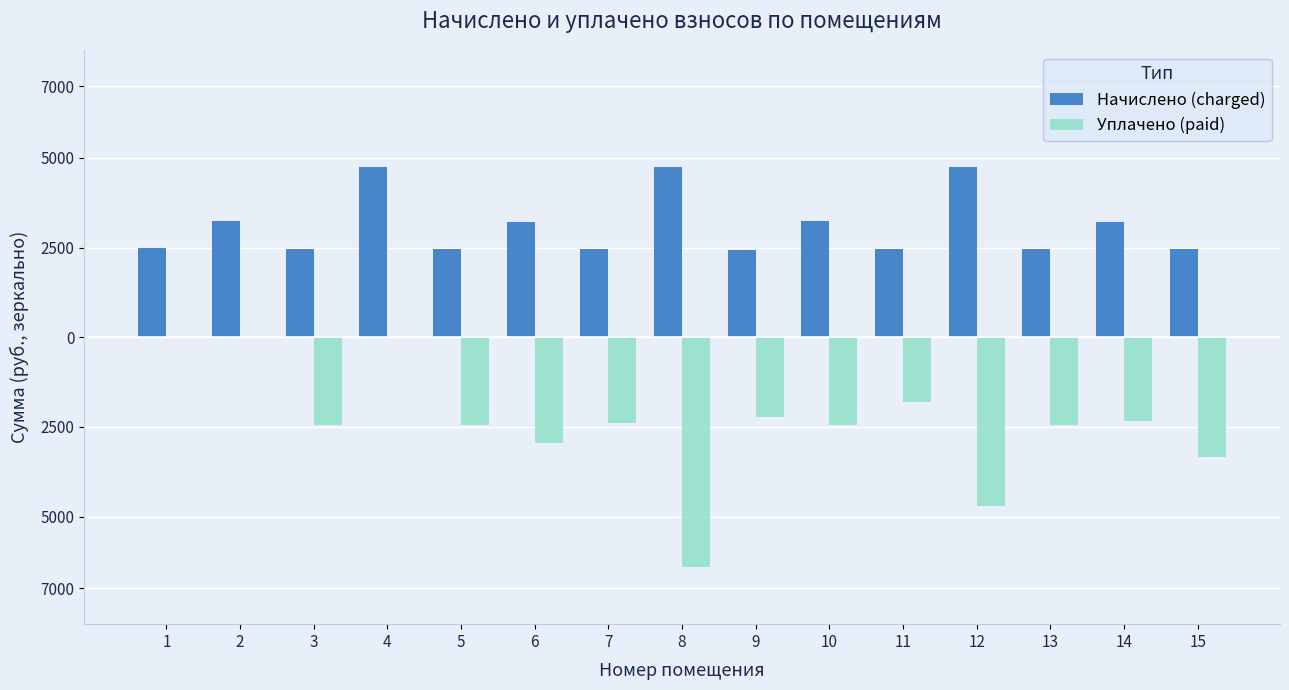

At which category is the sum across all series the highest?

4